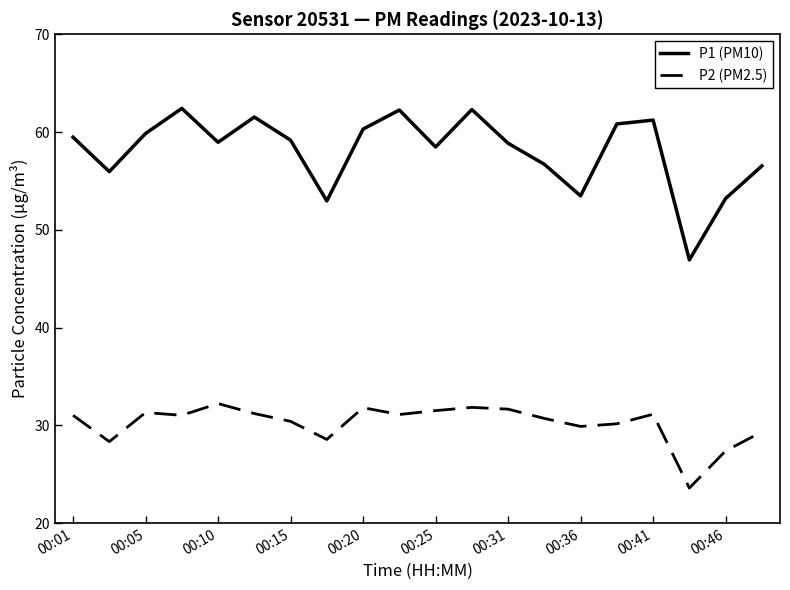

List the series in order of their peak value, highest first.

P1 (PM10), P2 (PM2.5)